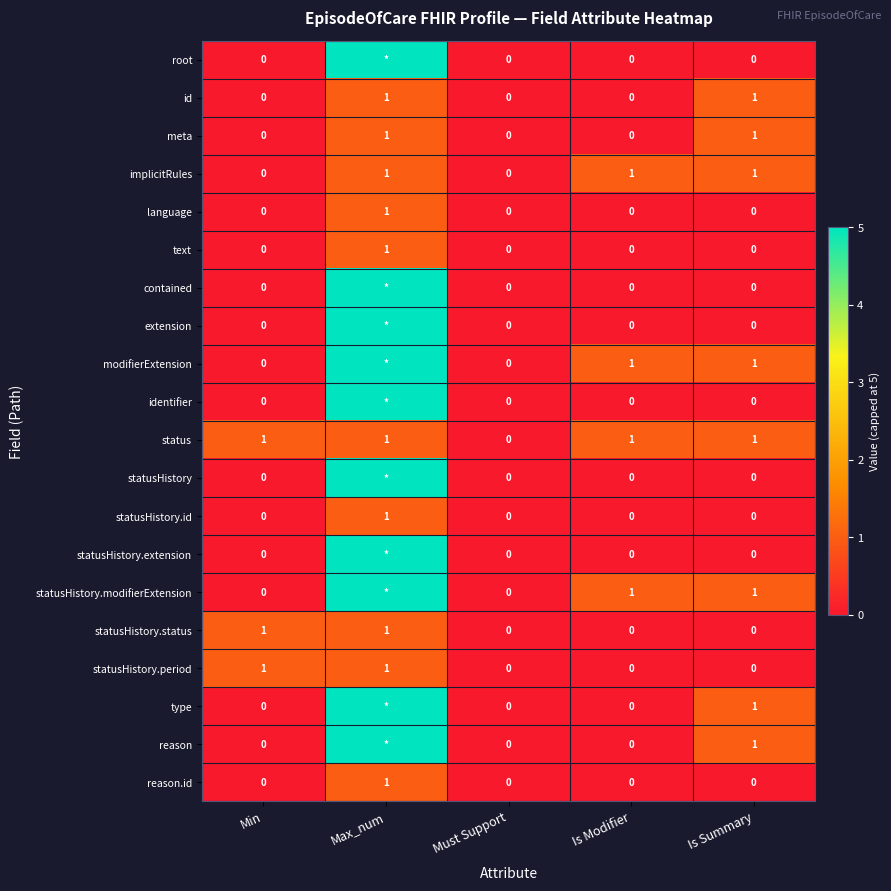

True or false: id has a value of 0 at Min.

True